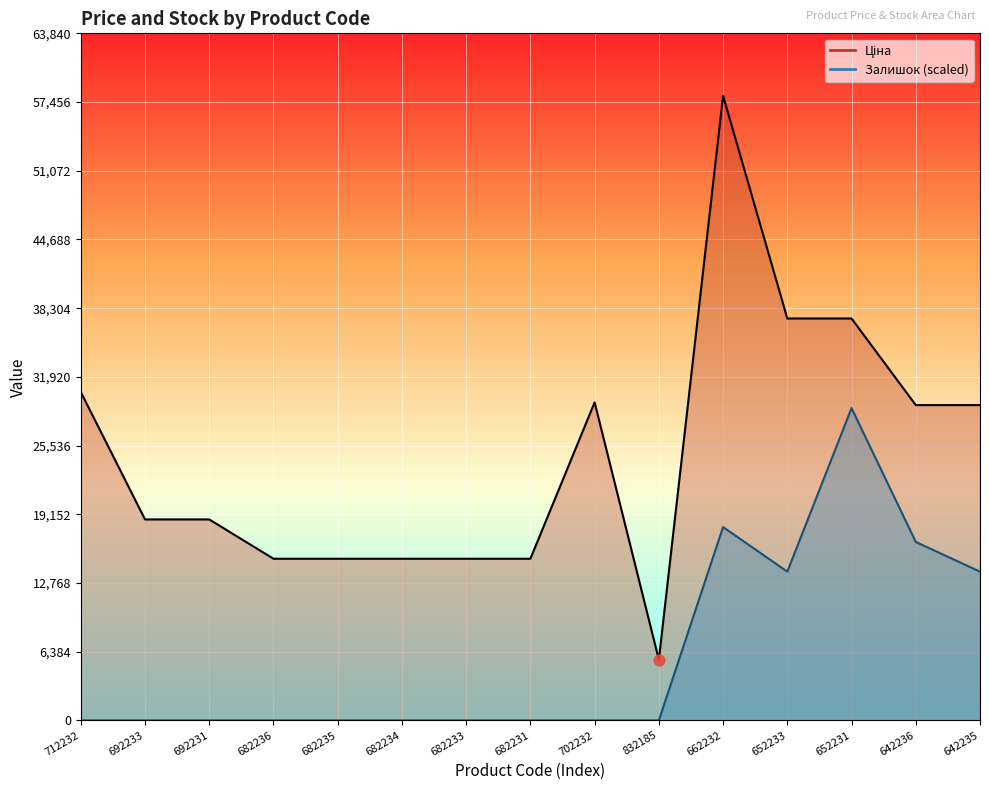

Which series has the largest Y range (max minus min)?

Ціна